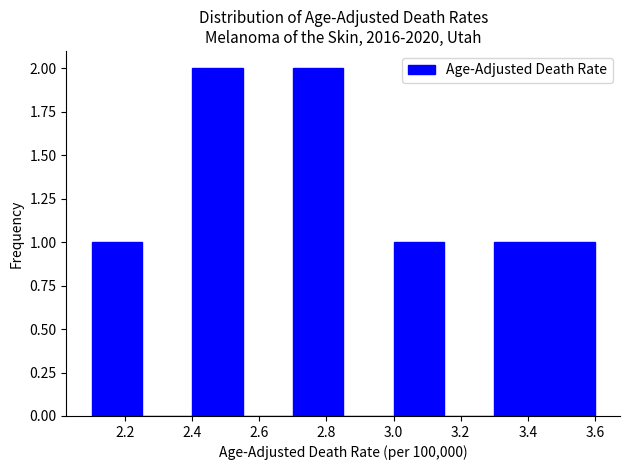

How tall is the bar that spans 2.70 to 2.85 on the x-axis? Neither the bar edges nor the heights are printed on the chart, so give them approximately, as read against the axes.

2